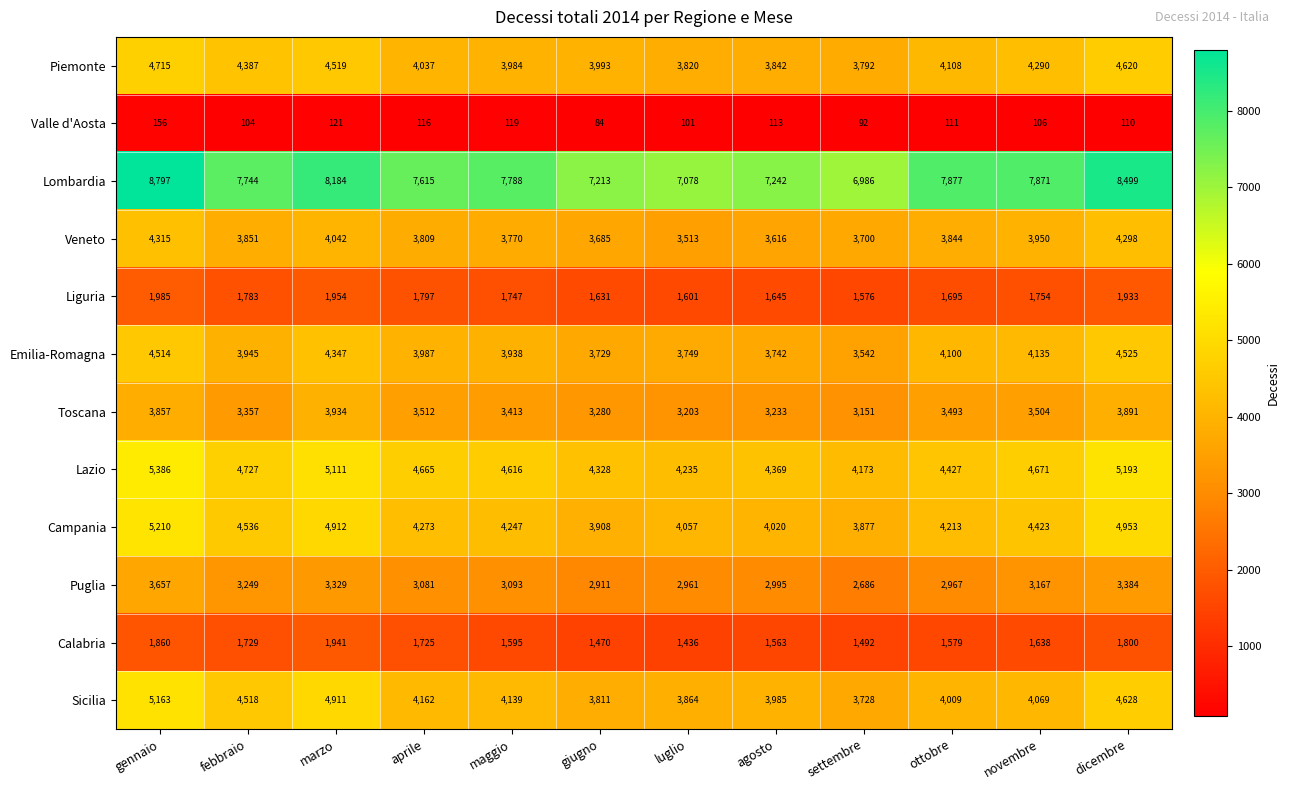

At which category is the sum across all series the highest?

gennaio